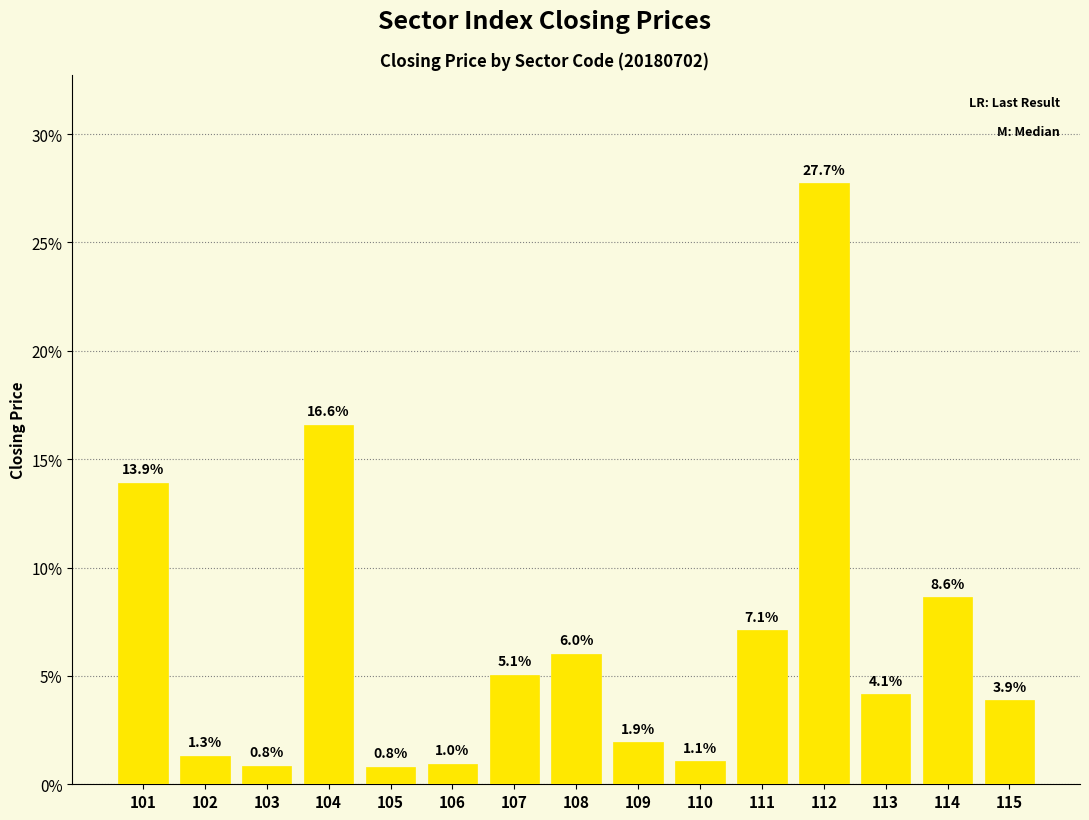

At which category does the chart reach its peak across all series?

112